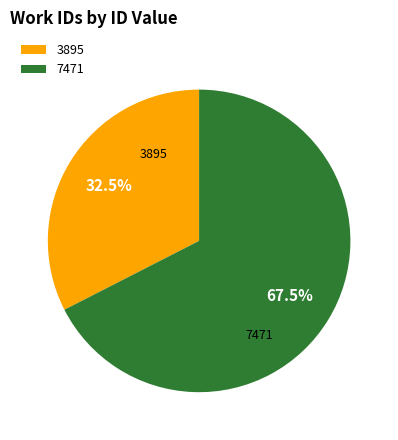

Is there a majority slice in this chart?

Yes